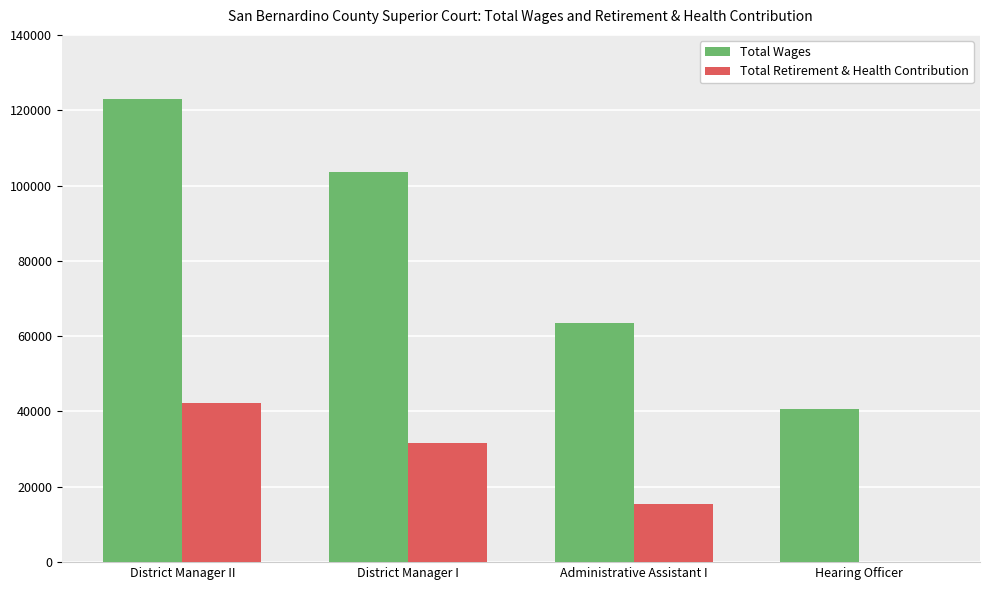

What is the total value across all series at Hearing Officer?

40735